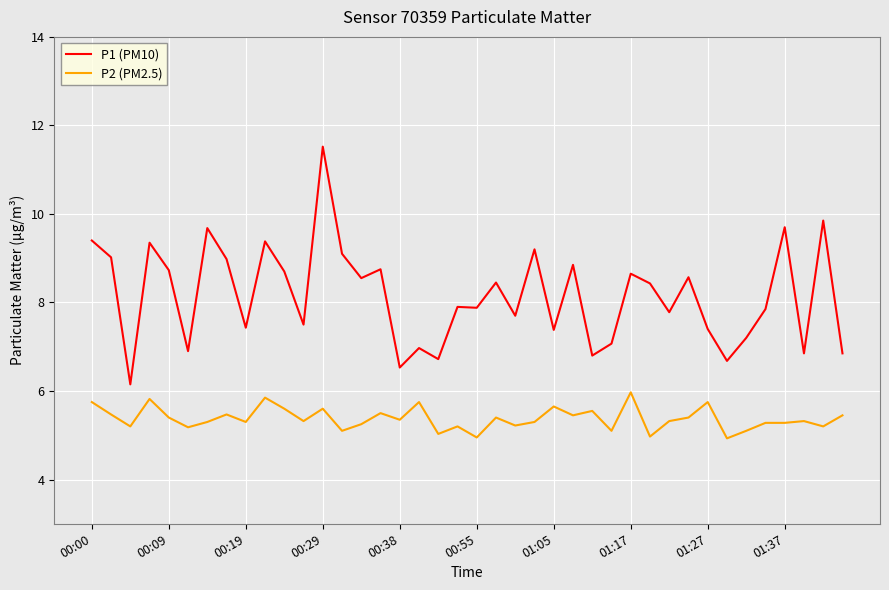

How many lines are shown in the chart?

2